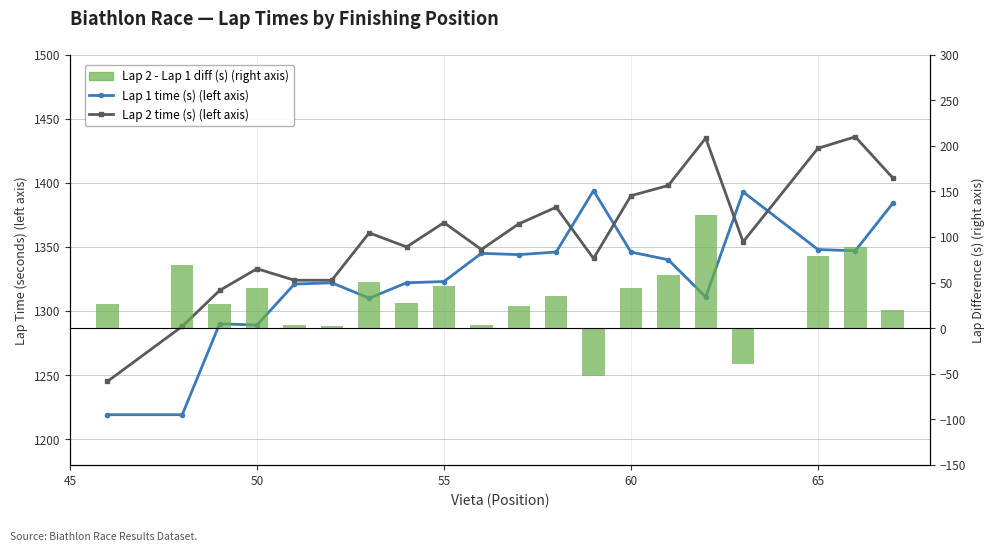

What is the value of the Lap 1 time (s) (left axis) bar at the 1st from the left?

1219